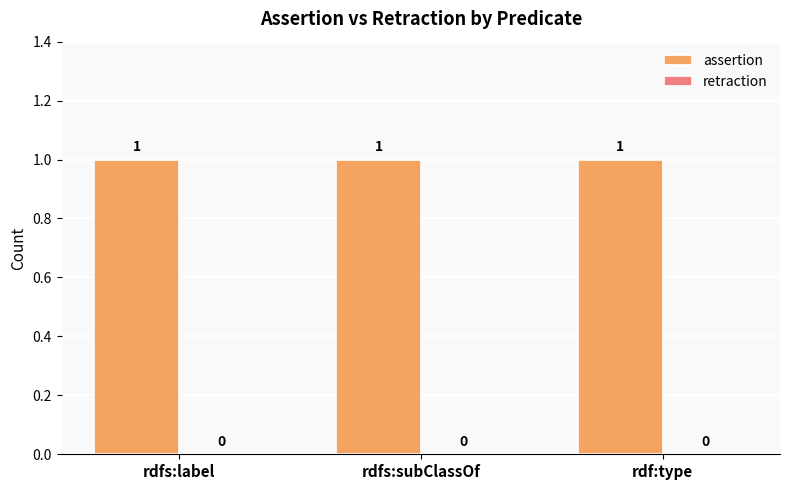

The assertion series shows 2 at rdfs:label. True or false?

False